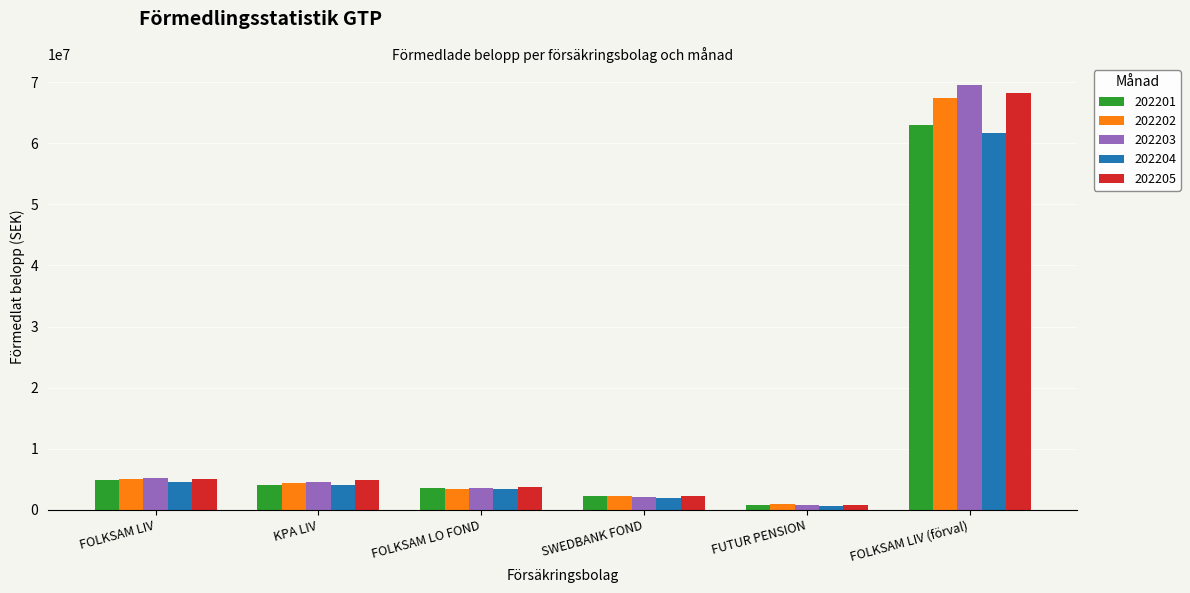

What is the greatest value displayed?

69483036